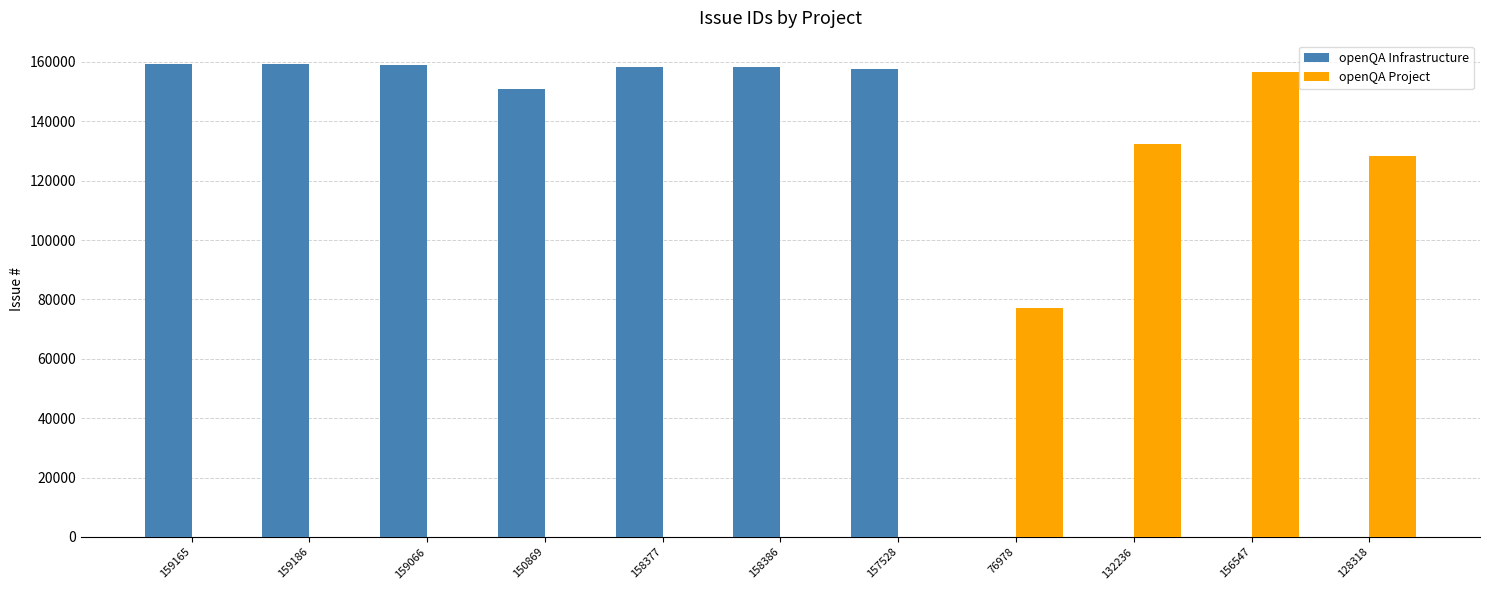

What is the sum of all openQA Project values?

494079